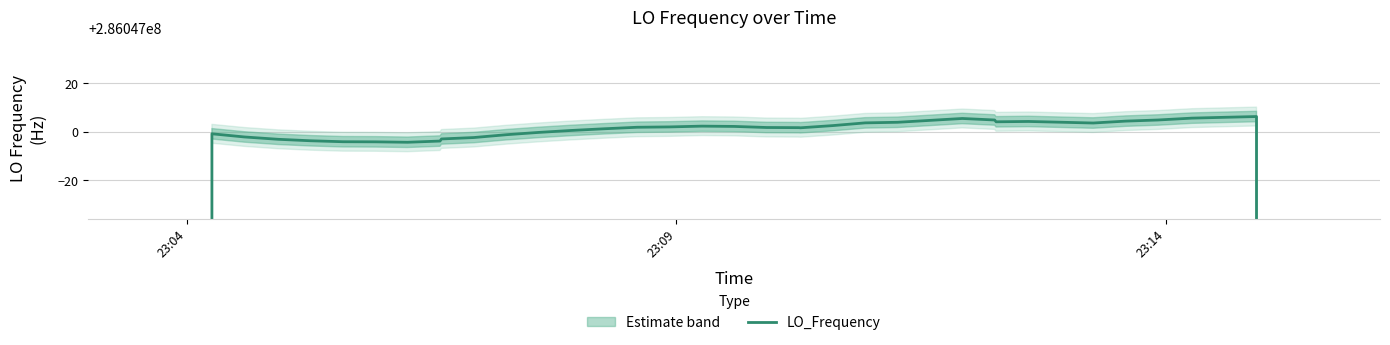

What is the greatest value displayed?

286047006.2